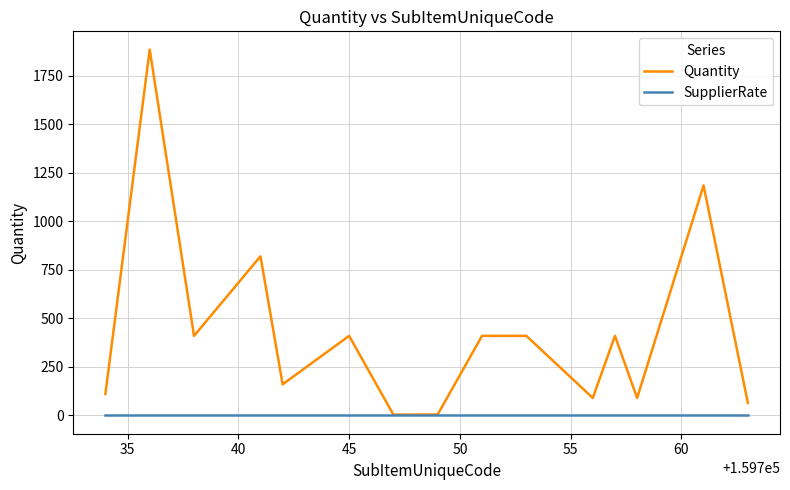

Rank the series by their maximum value, from lowest to highest.

SupplierRate, Quantity